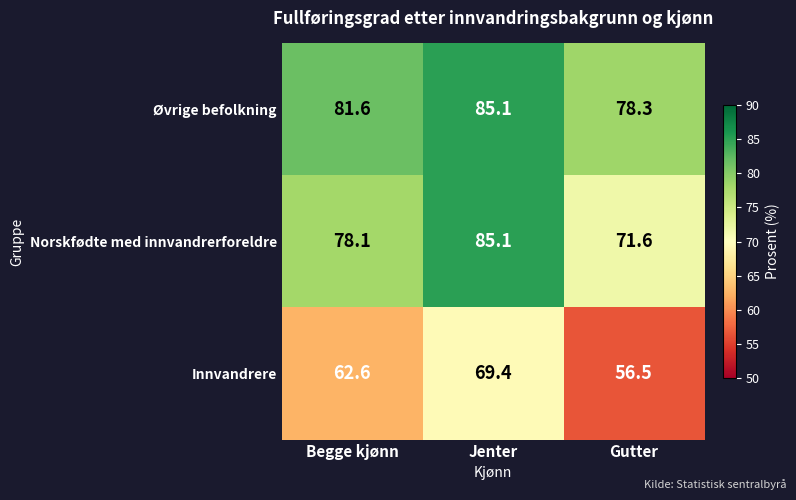

List the series in order of their overall mean, lowest first.

Innvandrere, Norskfødte med innvandrerforeldre, Øvrige befolkning